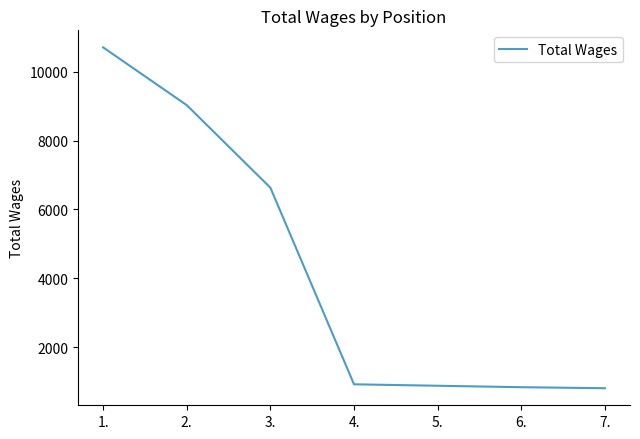

What is the sum of all values?

29818